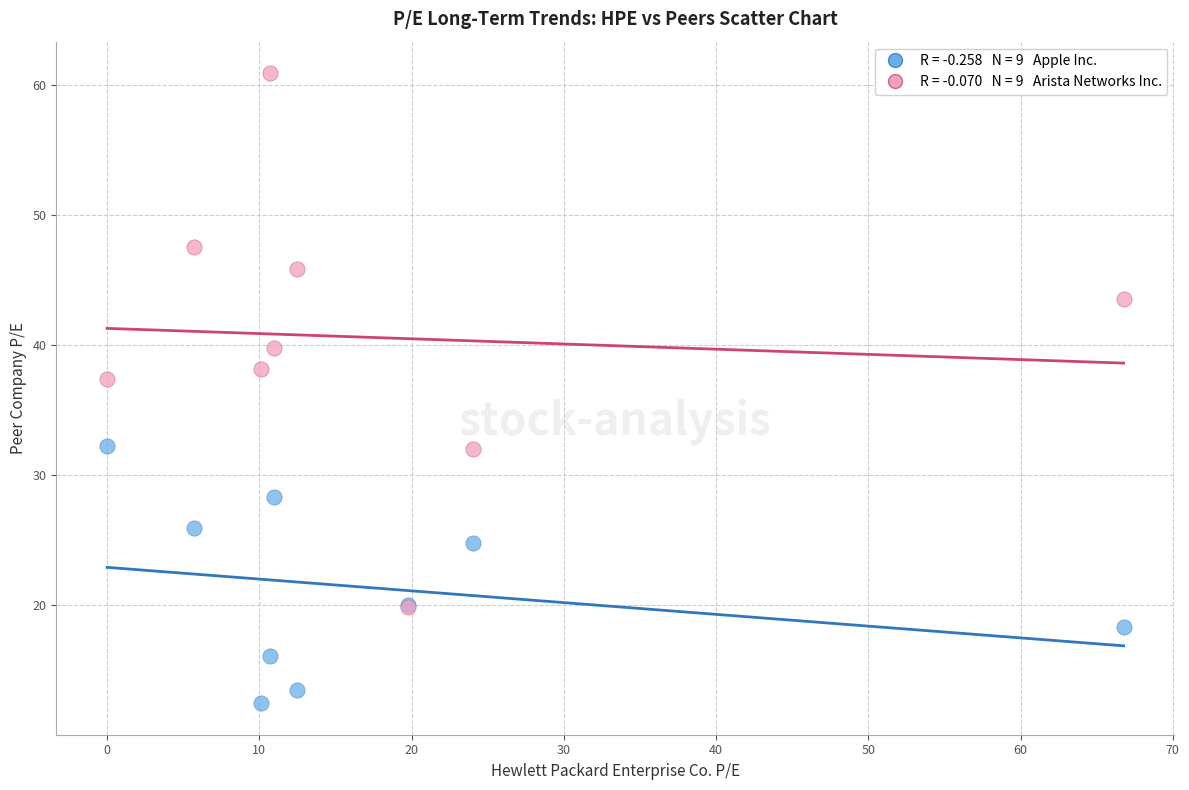

Across all series, what Y value is closest to 36?

37.4